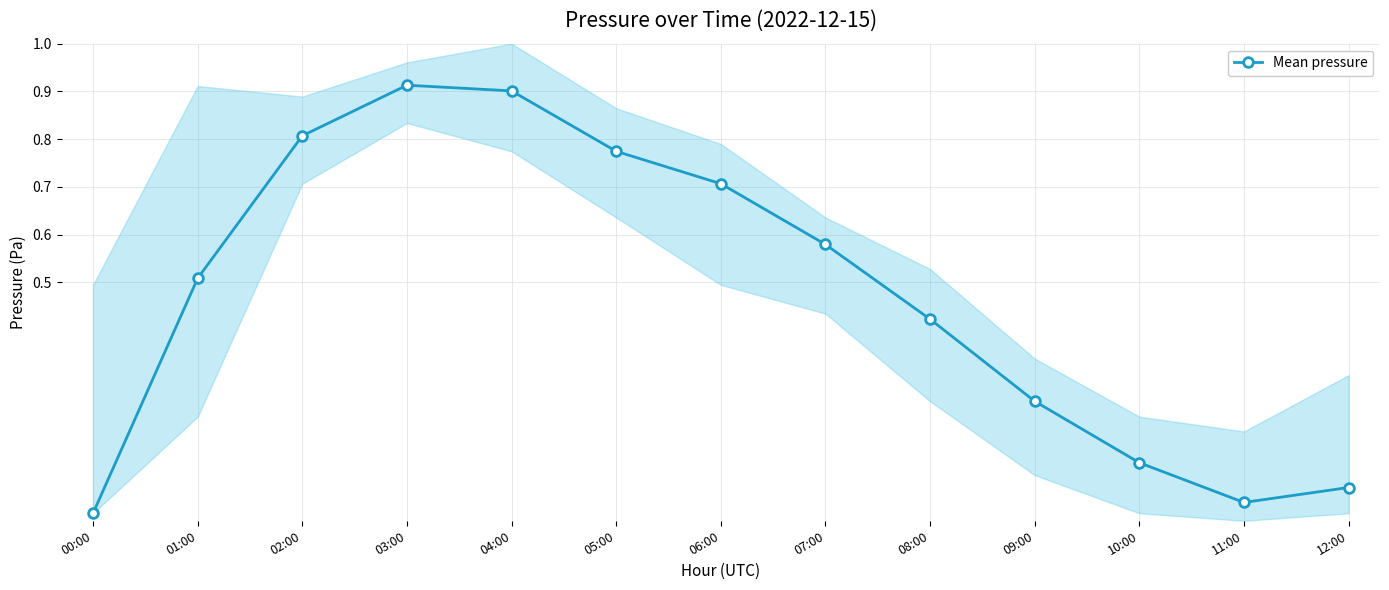

List the labels in order of value, smallest first.

00:00, 11:00, 12:00, 10:00, 09:00, 08:00, 01:00, 07:00, 06:00, 05:00, 02:00, 04:00, 03:00